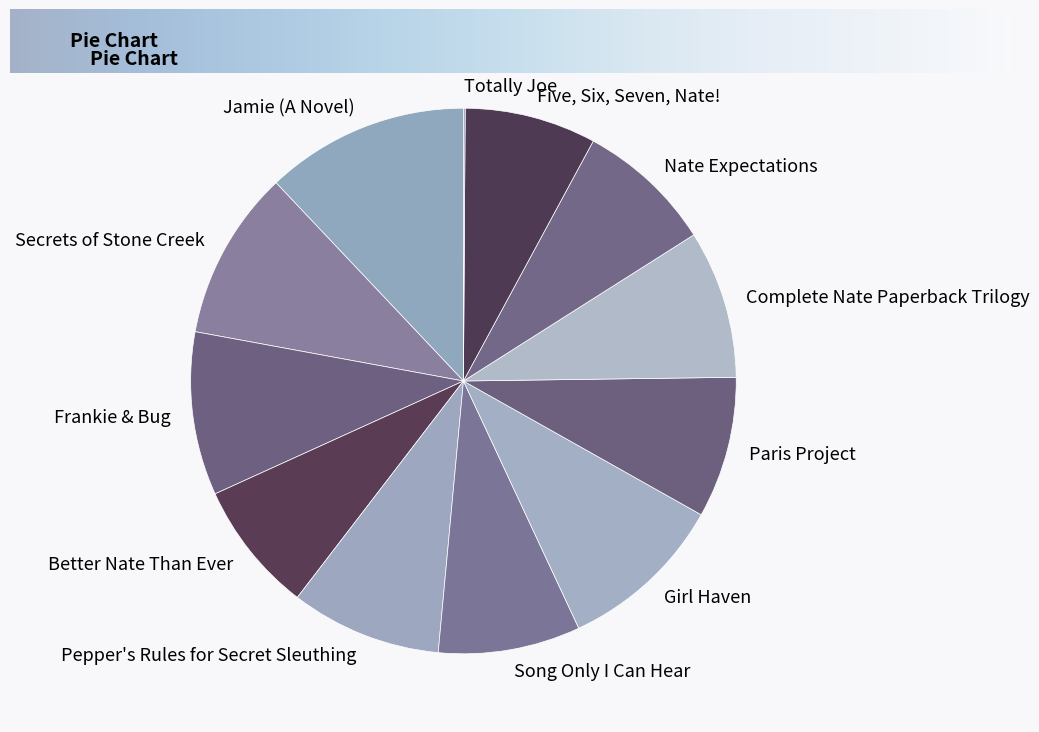

True or false: Better Nate Than Ever accounts for 8% of the total.

True